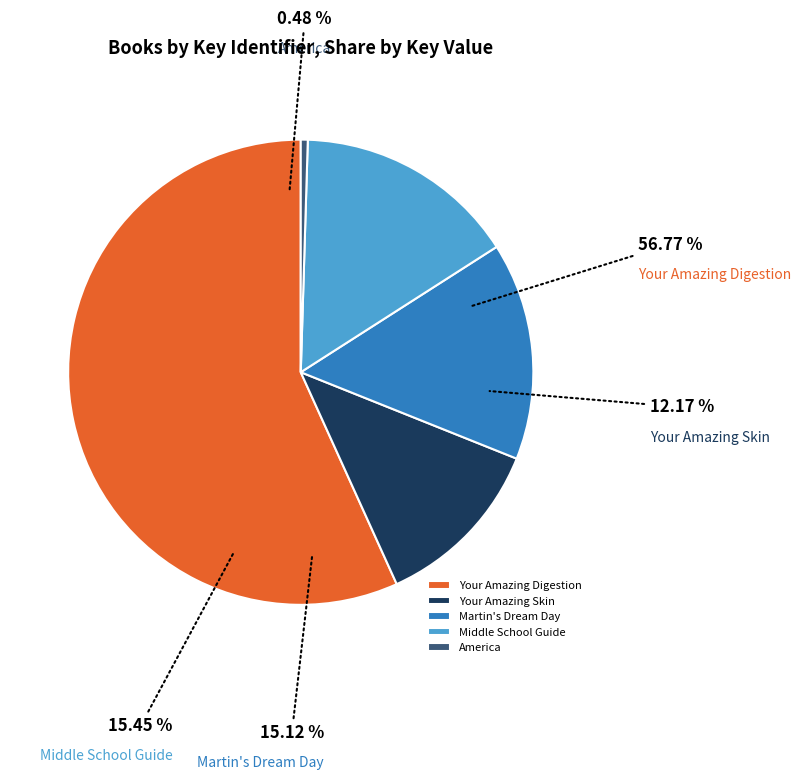

What is the change in value from Your Amazing Skin to Middle School Guide?

+121786573